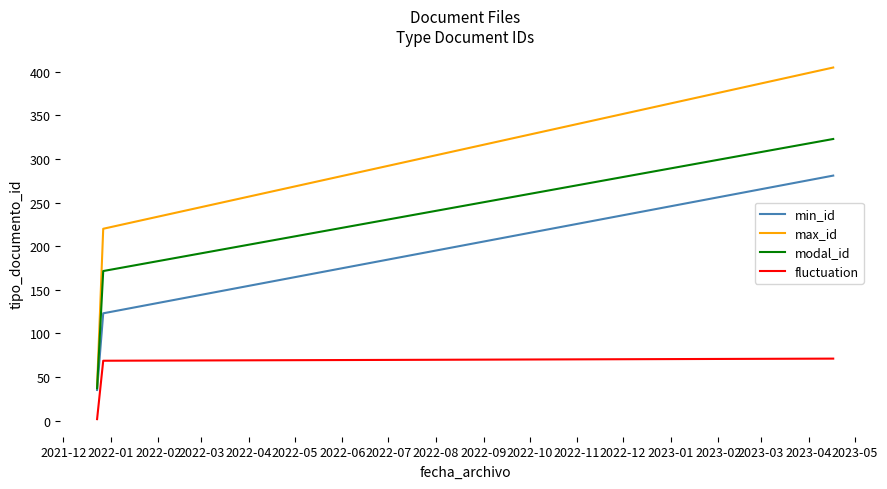

Reading left to right, what are all the values shown in this chart?

min_id: 35.0	123.0	281.0
max_id: 39.0	220.0	405.0
modal_id: 37.0	171.5	323.0
fluctuation: 1.6	68.6	71.0